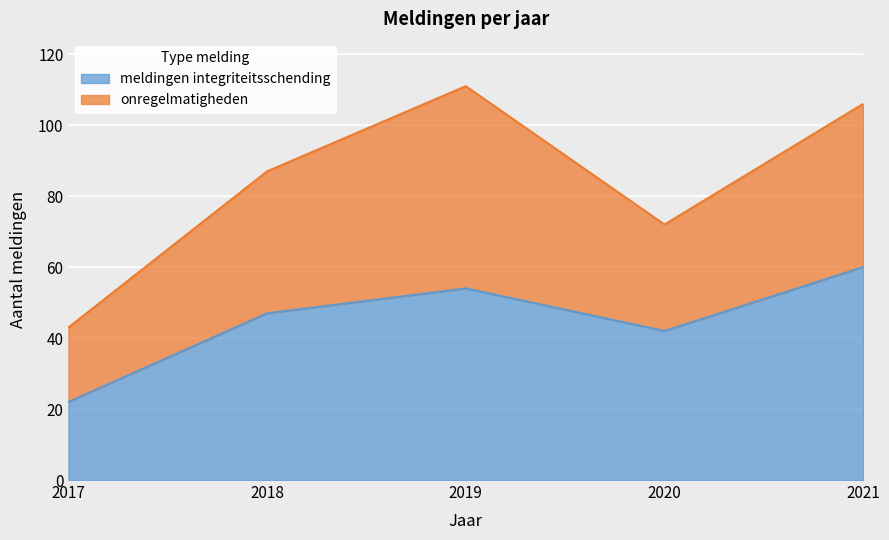

What is the change in value from 2020 to 2021?

+18